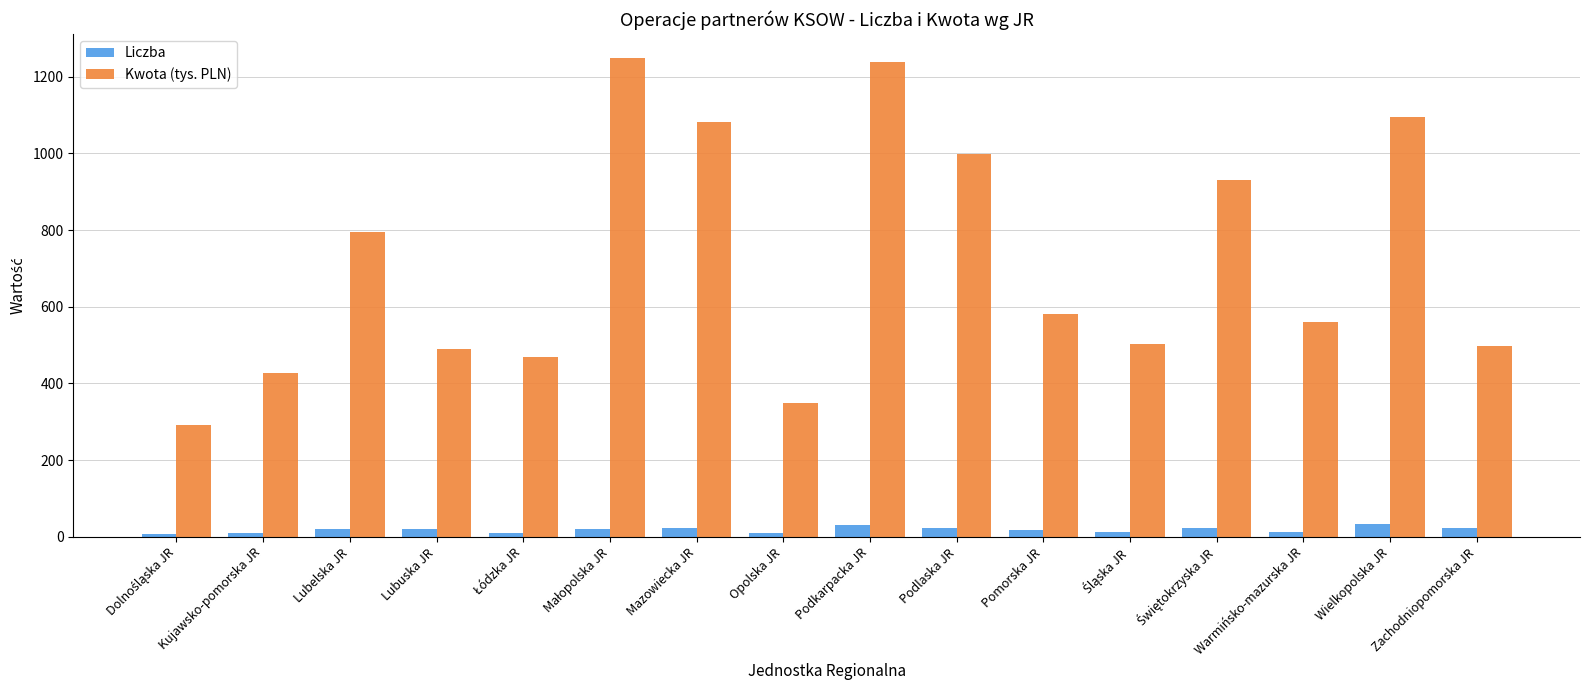

At which label does Kwota (tys. PLN) first exceed 579?

Lubelska JR